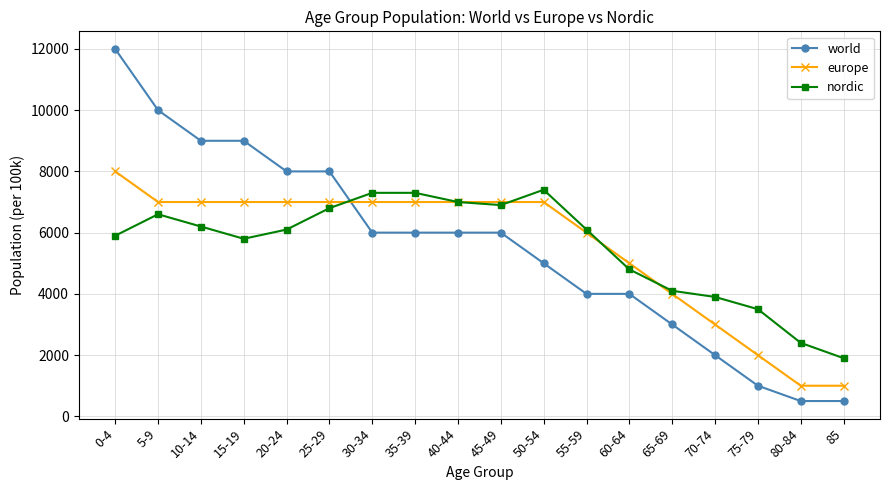

Which series changed the most between 5-9 and 10-14?

world